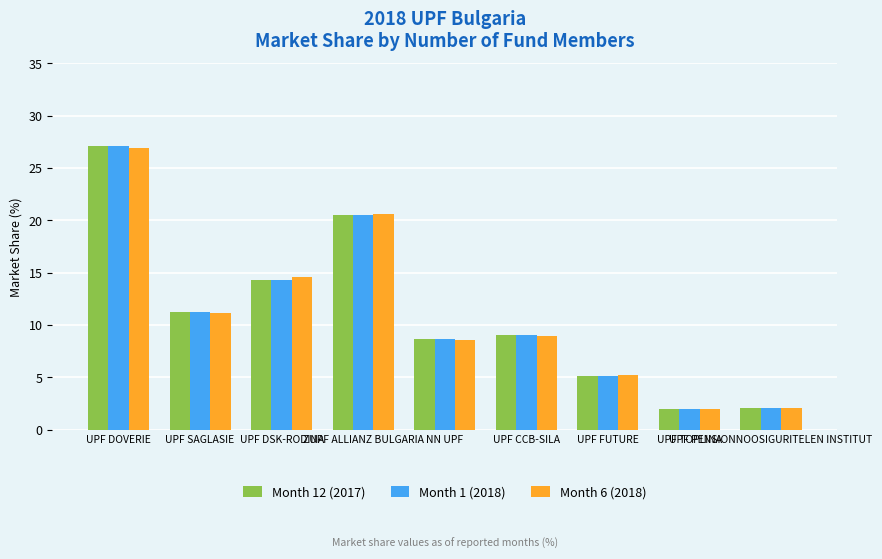

At which category does the chart reach its peak across all series?

UPF DOVERIE